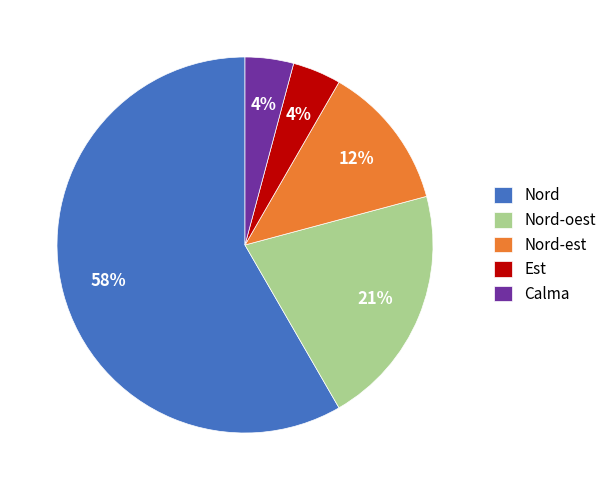

Which category has the biggest portion of the pie?

Nord